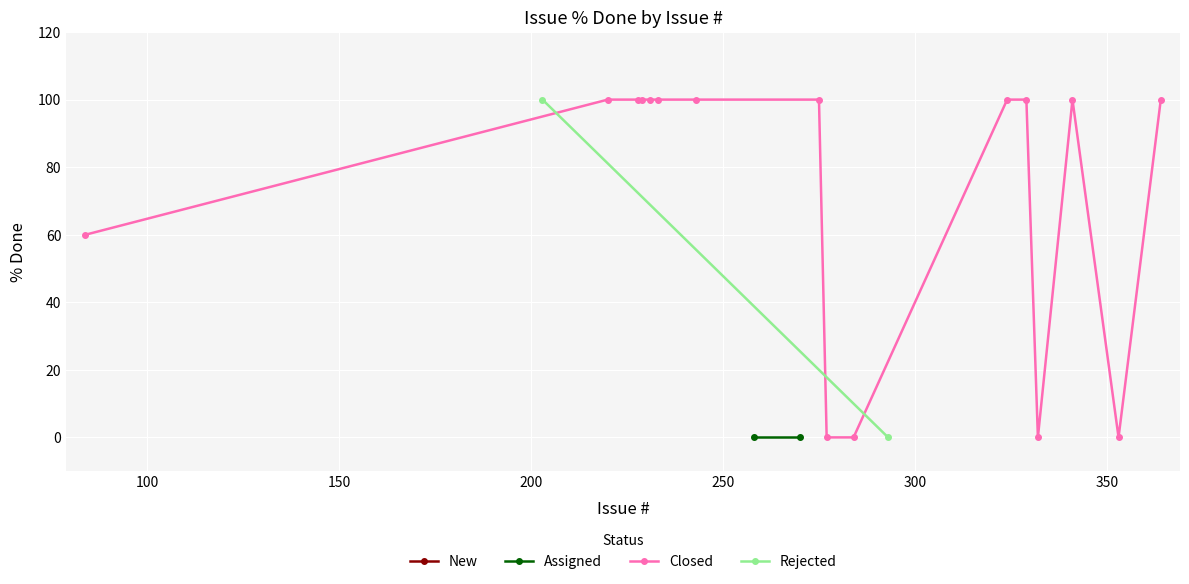

Is it true that Closed equals 100 at 229?

True